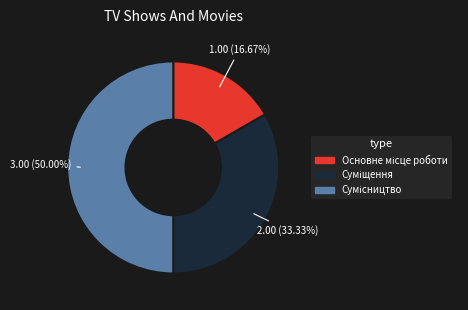

How many slices are in this pie chart?

3